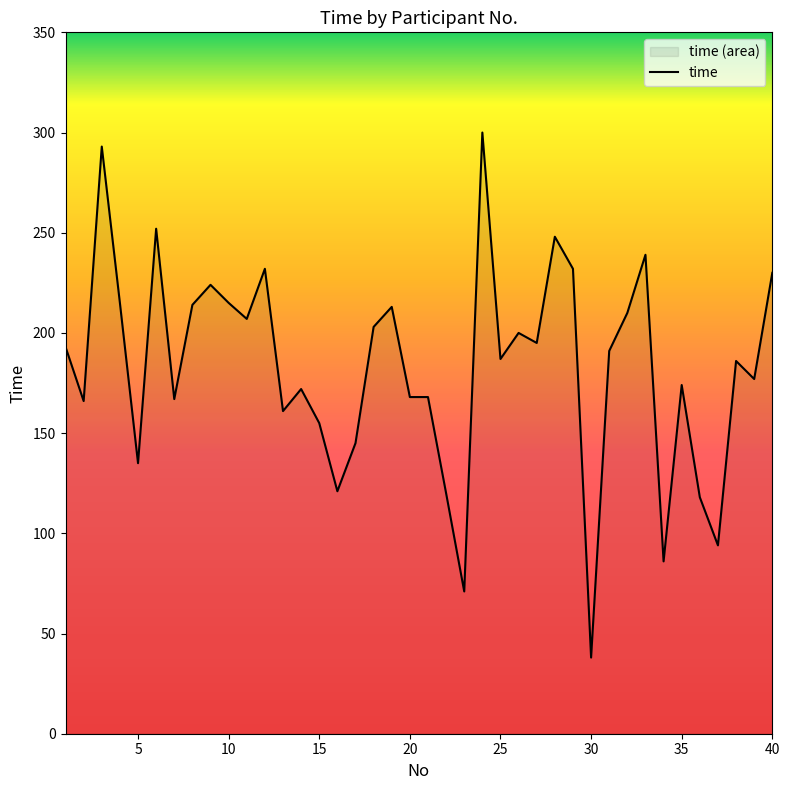

What is the smallest value displayed?

38